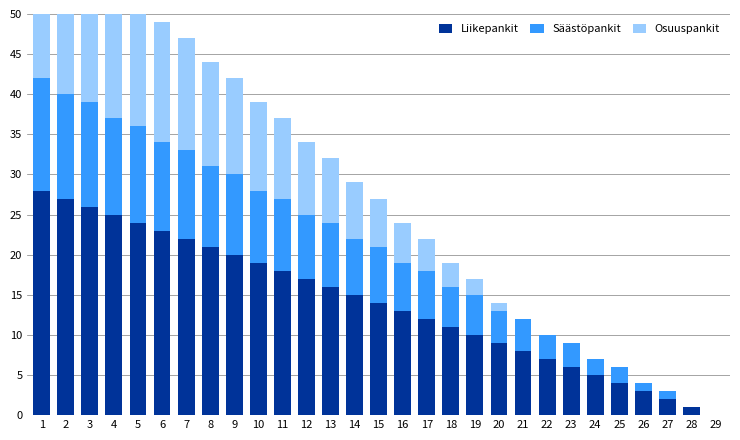

The value of Osuuspankit at 18 is 1. True or false?

False